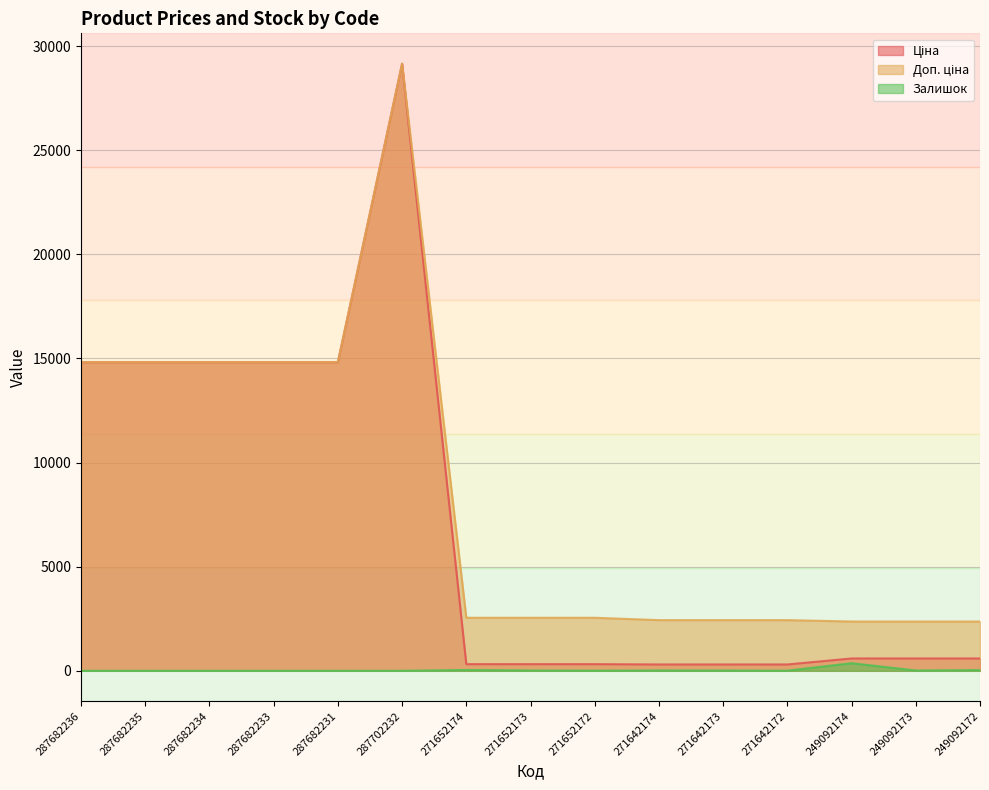

What is the highest value of the Доп. ціна series?

29152.3